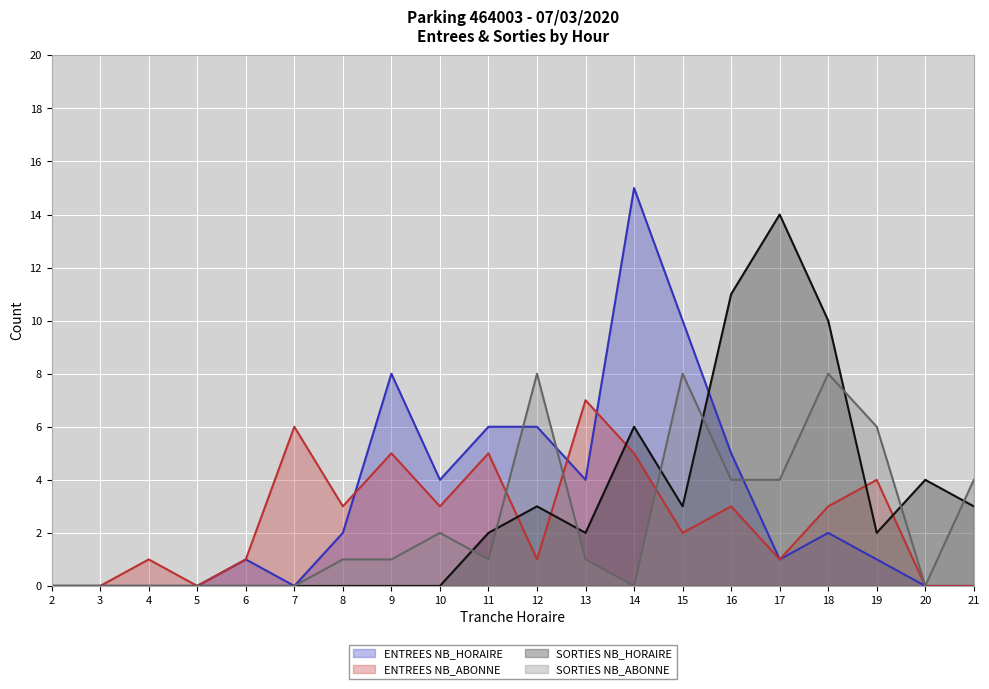

Reading left to right, list all the values displayed in this chart.

ENTREES NB_HORAIRE: 2=0	3=0	4=0	5=0	6=1	7=0	8=2	9=8	10=4	11=6	12=6	13=4	14=15	15=10	16=5	17=1	18=2	19=1	20=0	21=0
ENTREES NB_ABONNE: 2=0	3=0	4=1	5=0	6=1	7=6	8=3	9=5	10=3	11=5	12=1	13=7	14=5	15=2	16=3	17=1	18=3	19=4	20=0	21=0
SORTIES NB_HORAIRE: 2=0	3=0	4=0	5=0	6=0	7=0	8=0	9=0	10=0	11=2	12=3	13=2	14=6	15=3	16=11	17=14	18=10	19=2	20=4	21=3
SORTIES NB_ABONNE: 2=0	3=0	4=0	5=0	6=0	7=0	8=1	9=1	10=2	11=1	12=8	13=1	14=0	15=8	16=4	17=4	18=8	19=6	20=0	21=4